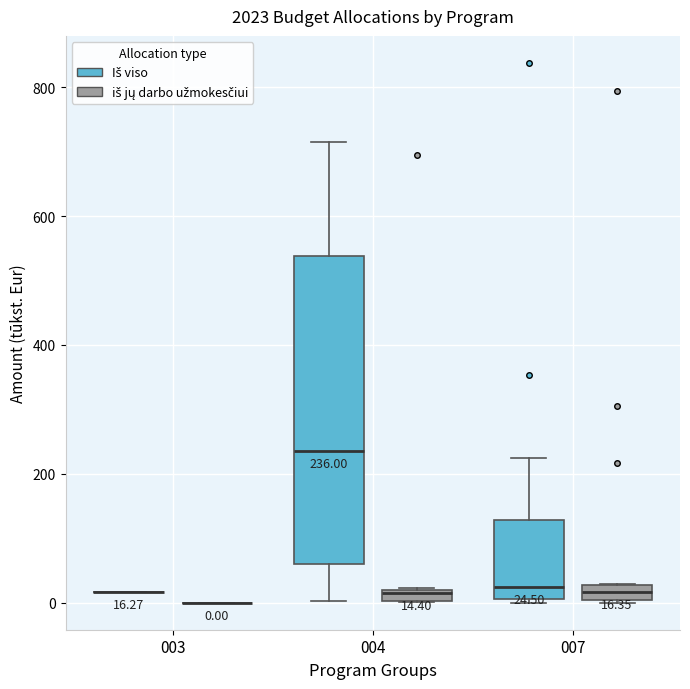

Comparing the boxes themselves (not the whiskers), which one is the tallest?

004 (Iš viso)